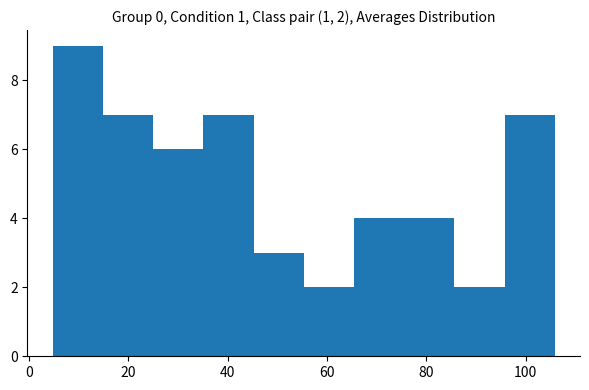

Over which range of the x-axis is the bar tallest?

4 to 14